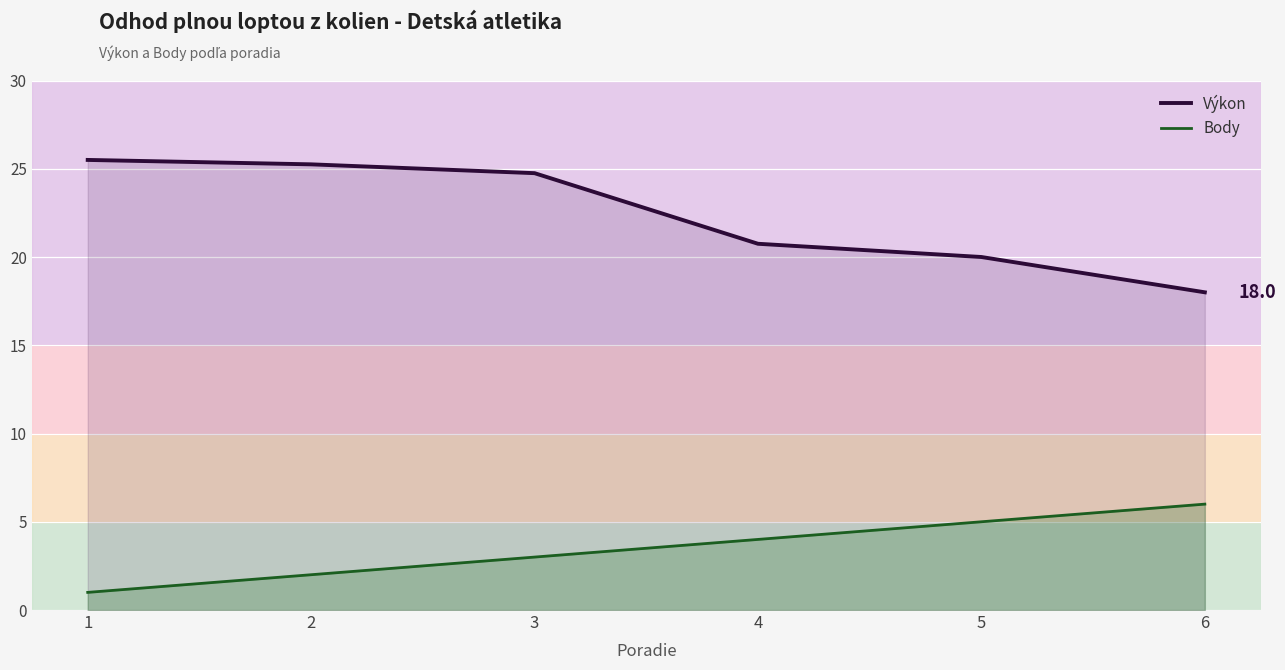

What is the value of the Body point at the 5th from the left?

5.0